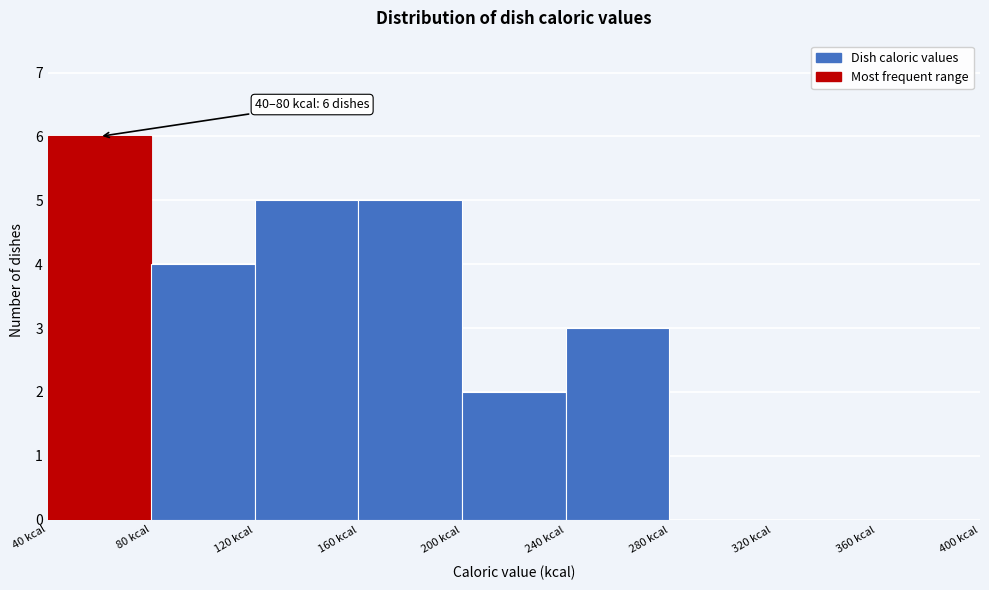

Over which range of the x-axis is the bar tallest?

40 to 80